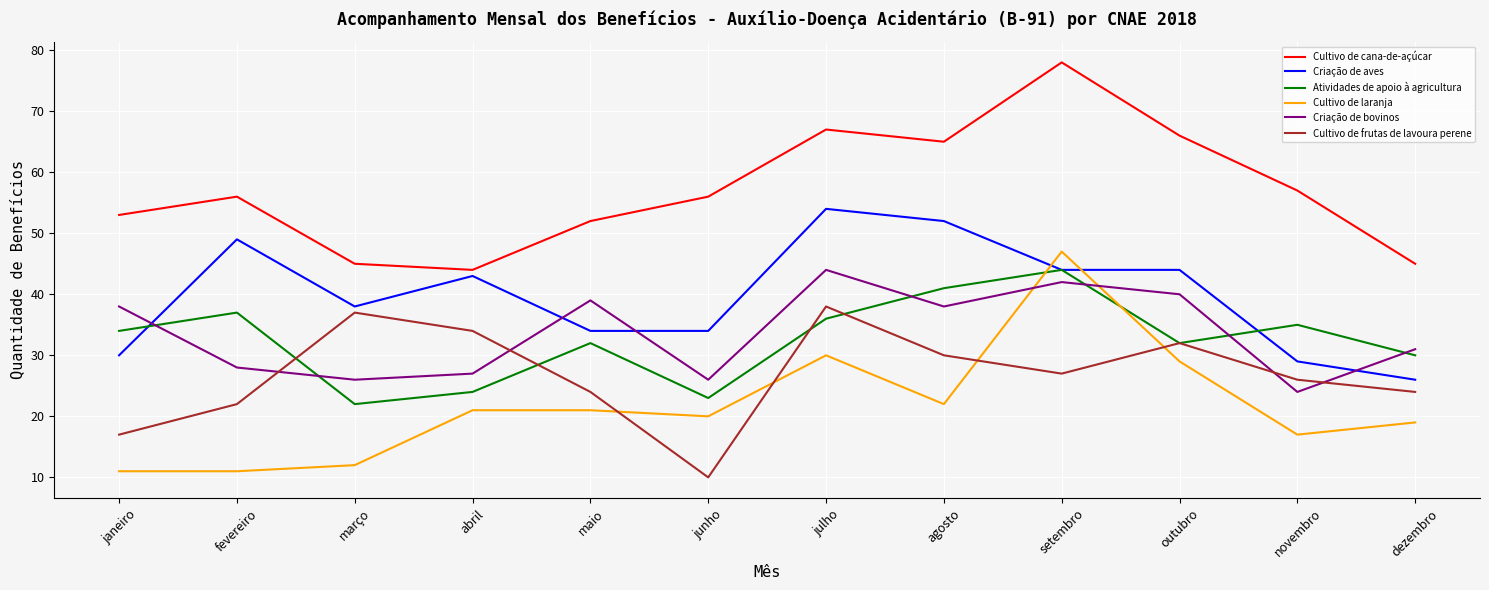

What value does the Atividades de apoio à agricultura series have at maio, to the nearest 10?

30